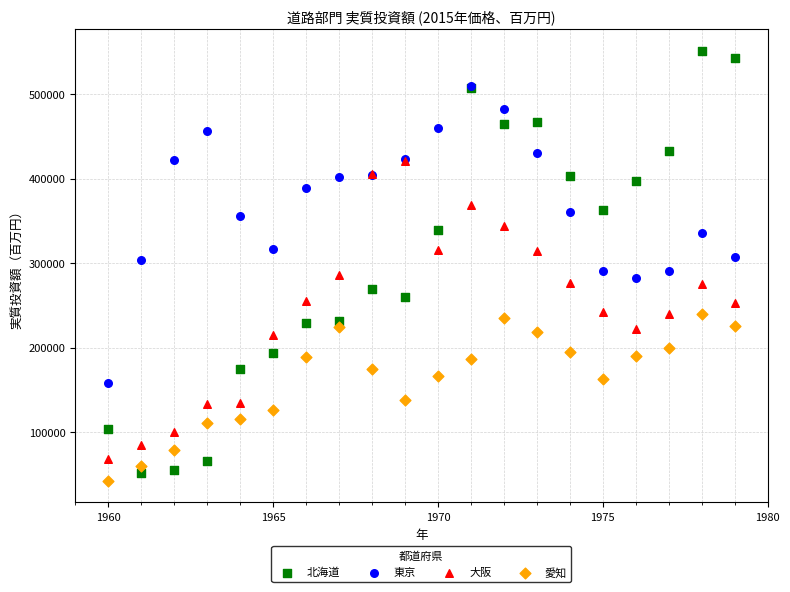

What are all the series names shown in the legend?

北海道, 東京, 大阪, 愛知